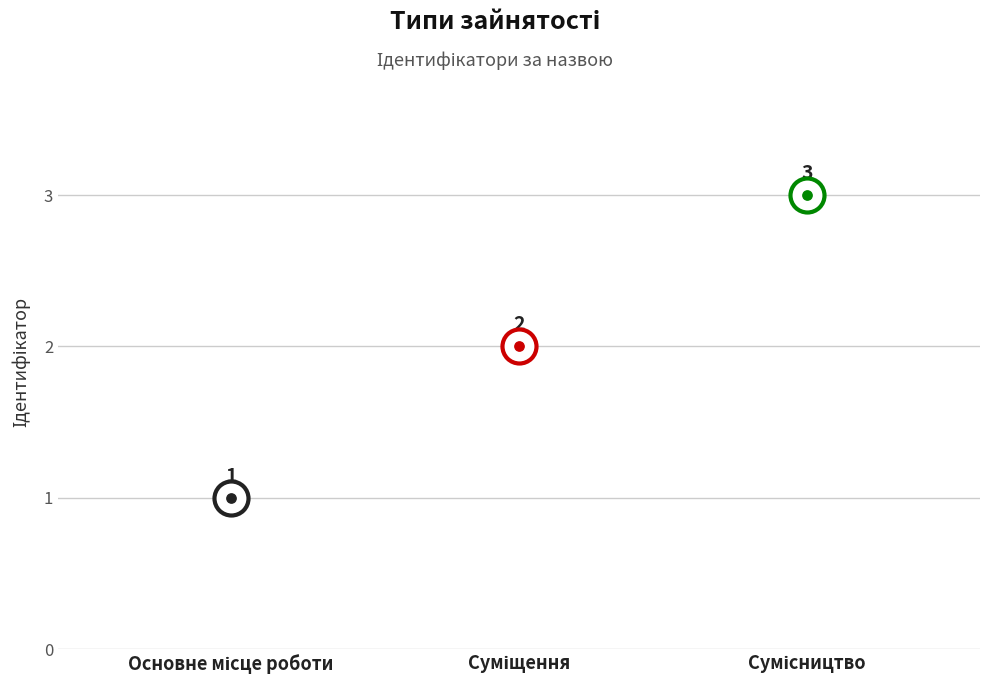

What is the change in value from Основне місце роботи to Сумісництво?

+2